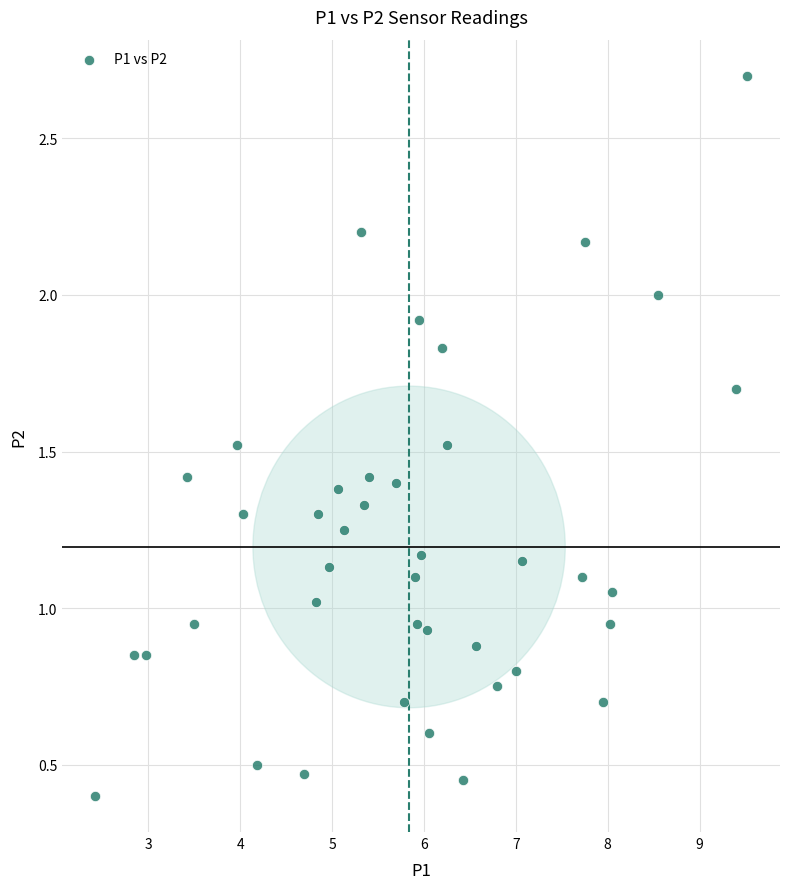

What is the range of Y values (max minus min)?

2.3